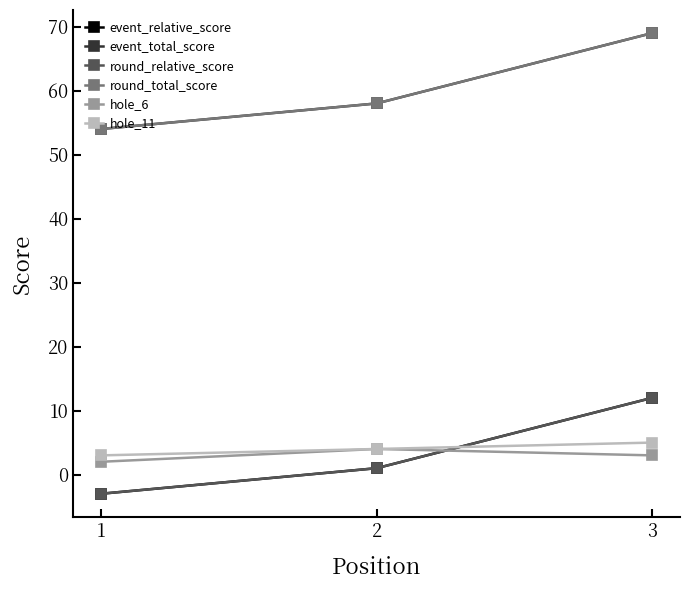

Does the chart have visible grid lines?

No